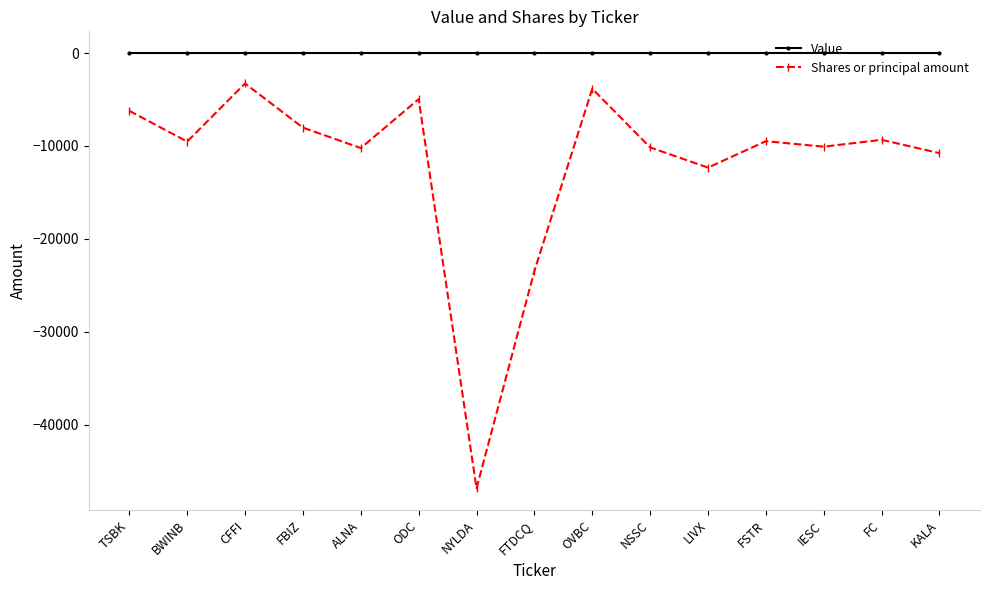

What is the label of the 8th point from the left?

FTDCQ